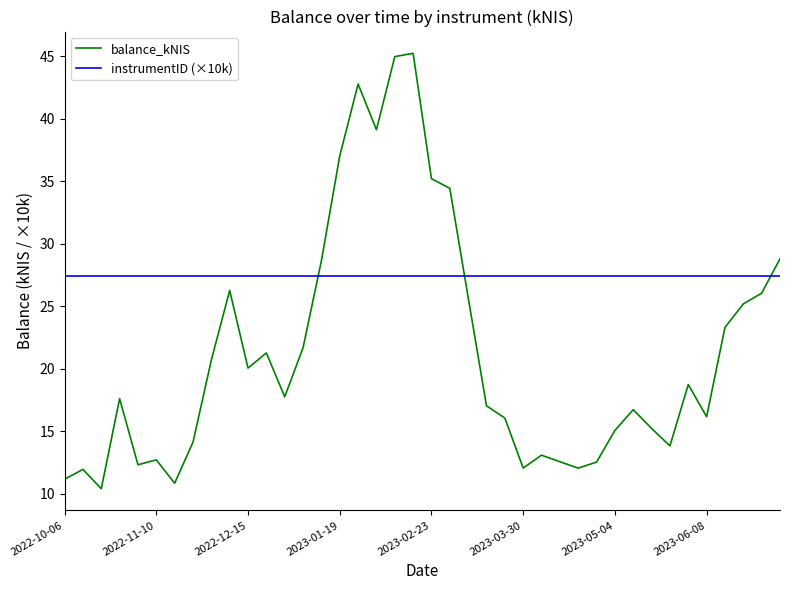

Rank the series by their maximum value, from lowest to highest.

instrumentID (×10k), balance_kNIS